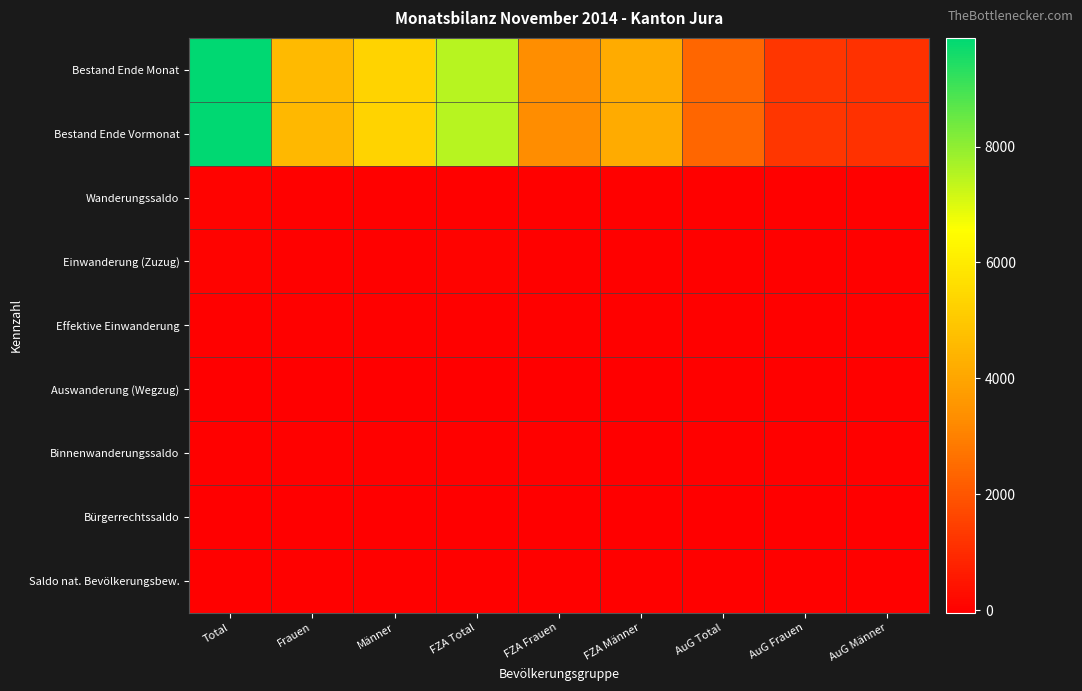

Reading left to right, list all the values displayed in this chart.

Bestand Ende Monat: Total=9875	Frauen=4571	Männer=5304	FZA Total=7490	FZA Frauen=3329	FZA Männer=4161	AuG Total=2385	AuG Frauen=1242	AuG Männer=1143
Bestand Ende Vormonat: Total=9863	Frauen=4556	Männer=5307	FZA Total=7479	FZA Frauen=3315	FZA Männer=4164	AuG Total=2384	AuG Frauen=1241	AuG Männer=1143
Wanderungssaldo: Total=51	Frauen=30	Männer=21	FZA Total=32	FZA Frauen=19	FZA Männer=13	AuG Total=19	AuG Frauen=11	AuG Männer=8
Einwanderung (Zuzug): Total=61	Frauen=35	Männer=26	FZA Total=45	FZA Frauen=25	FZA Männer=20	AuG Total=16	AuG Frauen=10	AuG Männer=6
Effektive Einwanderung: Total=35	Frauen=20	Männer=15	FZA Total=26	FZA Frauen=14	FZA Männer=12	AuG Total=9	AuG Frauen=6	AuG Männer=3
Auswanderung (Wegzug): Total=-11	Frauen=-6	Männer=-5	FZA Total=-11	FZA Frauen=-6	FZA Männer=-5	AuG Total=0	AuG Frauen=0	AuG Männer=0
Binnenwanderungssaldo: Total=1	Frauen=2	Männer=-1	FZA Total=-1	FZA Frauen=3	FZA Männer=-4	AuG Total=2	AuG Frauen=-1	AuG Männer=3
Bürgerrechtssaldo: Total=-42	Frauen=-20	Männer=-22	FZA Total=-22	FZA Frauen=-9	FZA Männer=-13	AuG Total=-20	AuG Frauen=-11	AuG Männer=-9
Saldo nat. Bevölkerungsbew.: Total=1	Frauen=2	Männer=-1	FZA Total=-1	FZA Frauen=0	FZA Männer=-1	AuG Total=2	AuG Frauen=2	AuG Männer=0